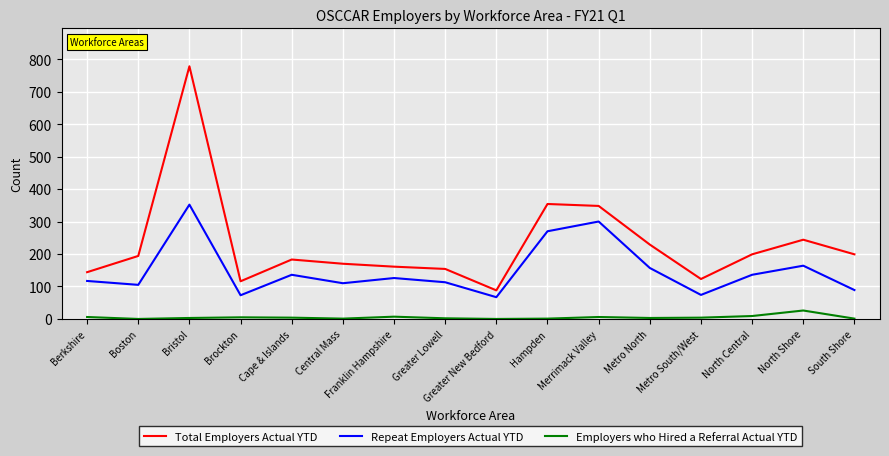

Rank the series by their average value, from highest to lowest.

Total Employers Actual YTD, Repeat Employers Actual YTD, Employers who Hired a Referral Actual YTD